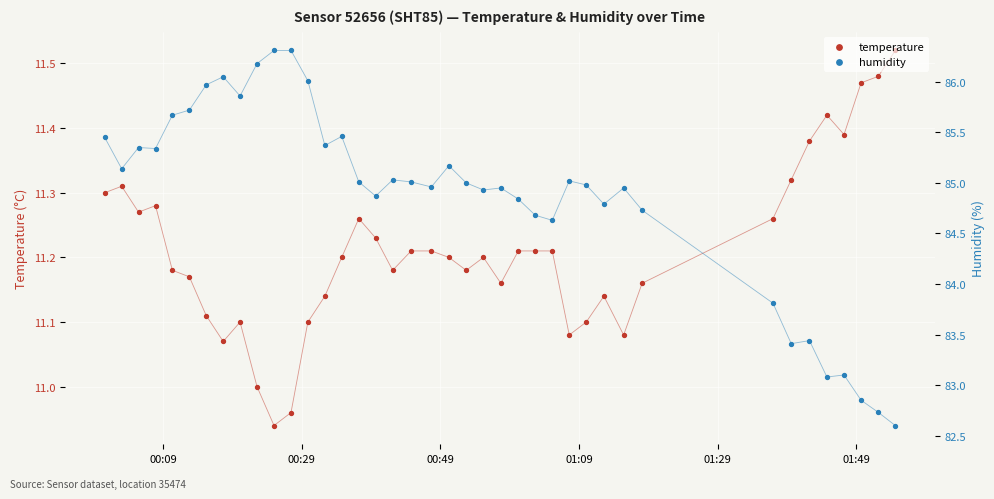

What are all the series names shown in the legend?

temperature, humidity